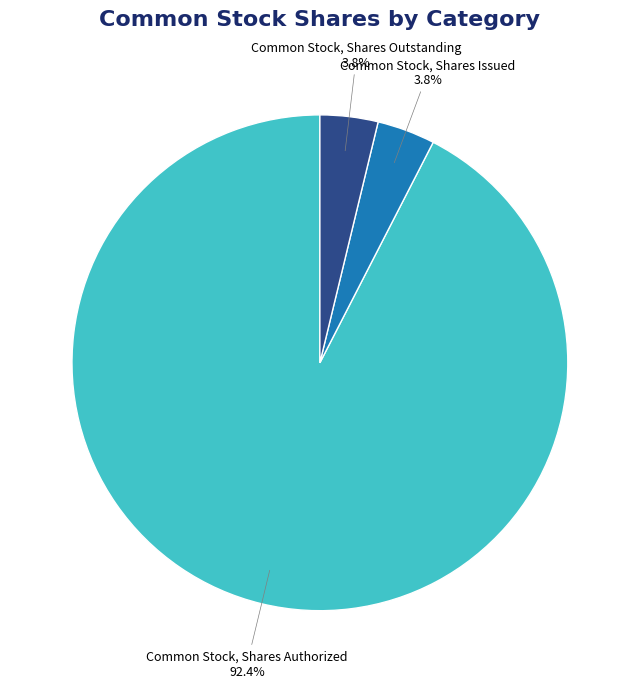

How many segments does this pie chart have?

3